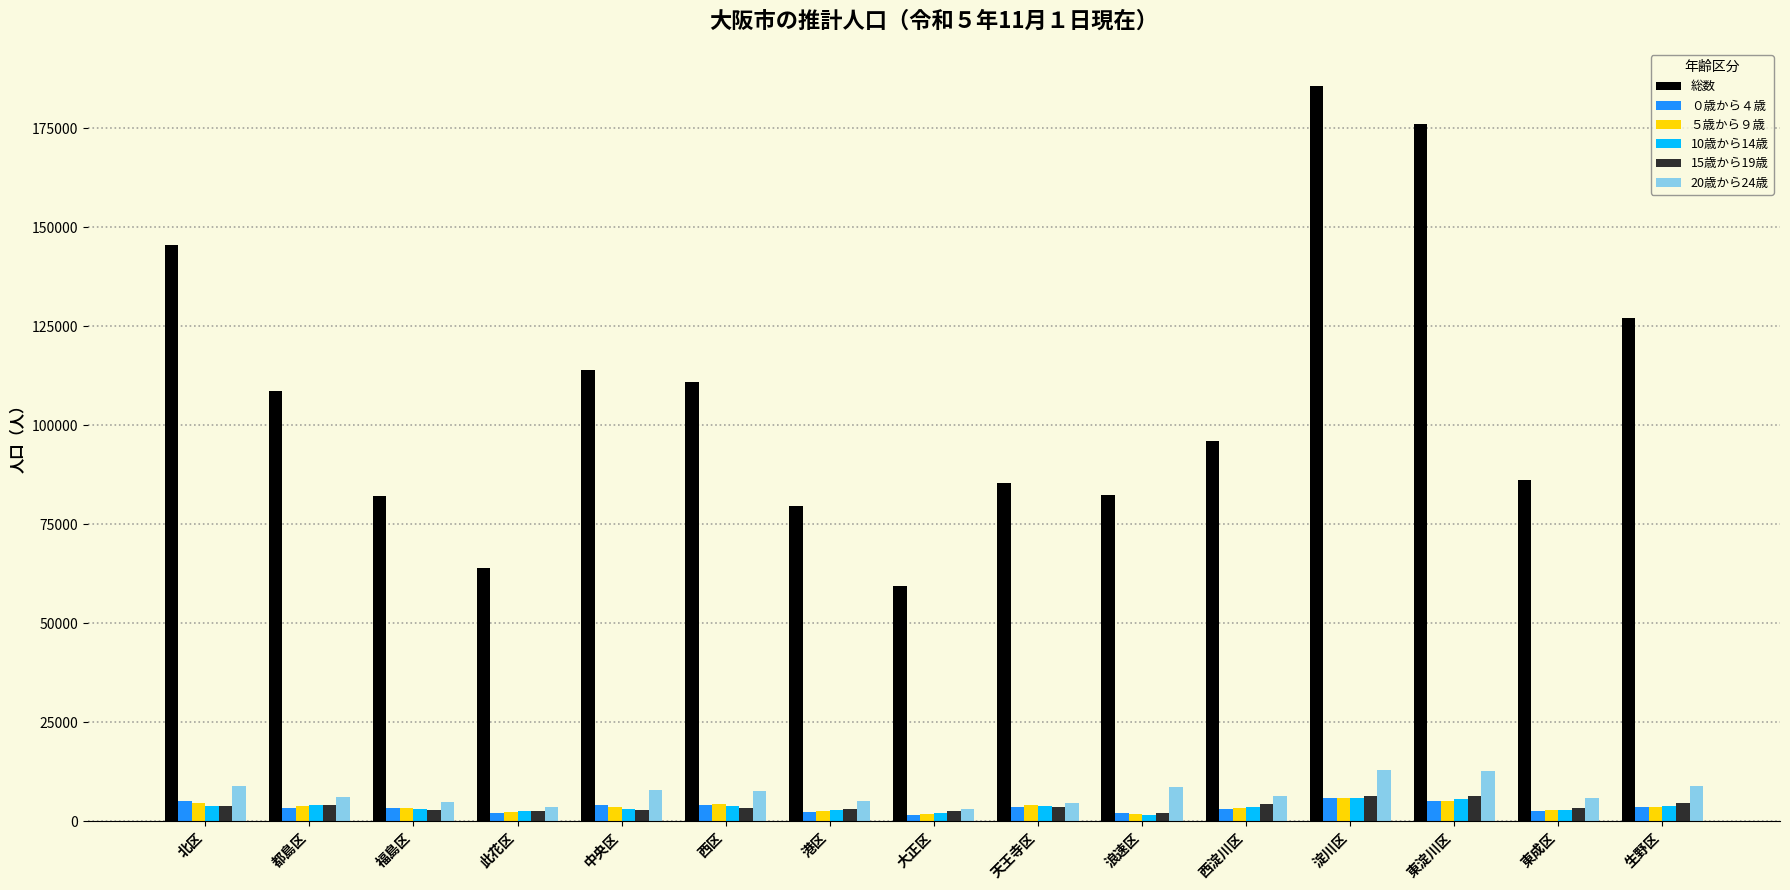

What is the approximate value of 10歳から14歳 at 福島区?

2964